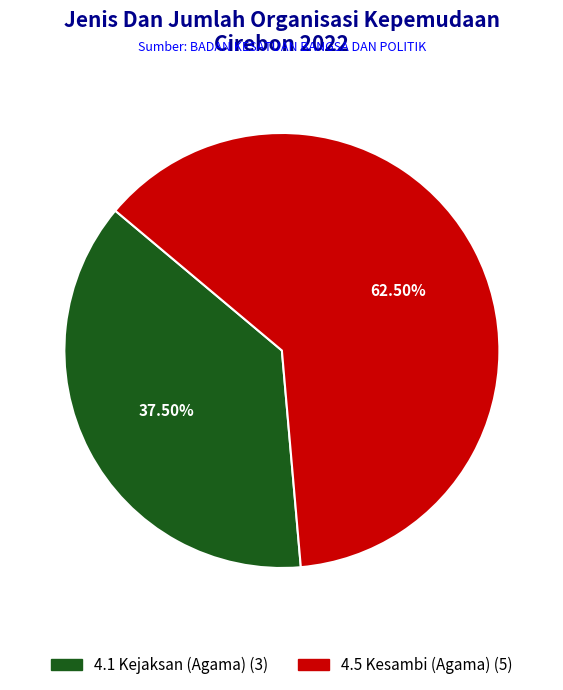

Which category accounts for the majority?

4.5 Kesambi (Agama)